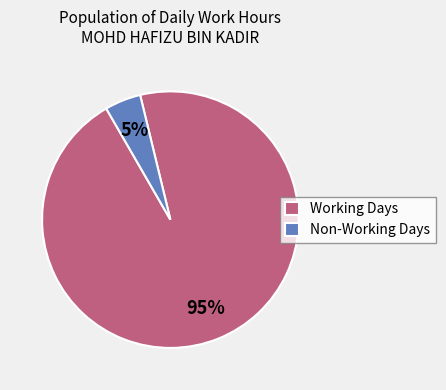

To the nearest percent, what percentage of the pie is Working Days?

95%